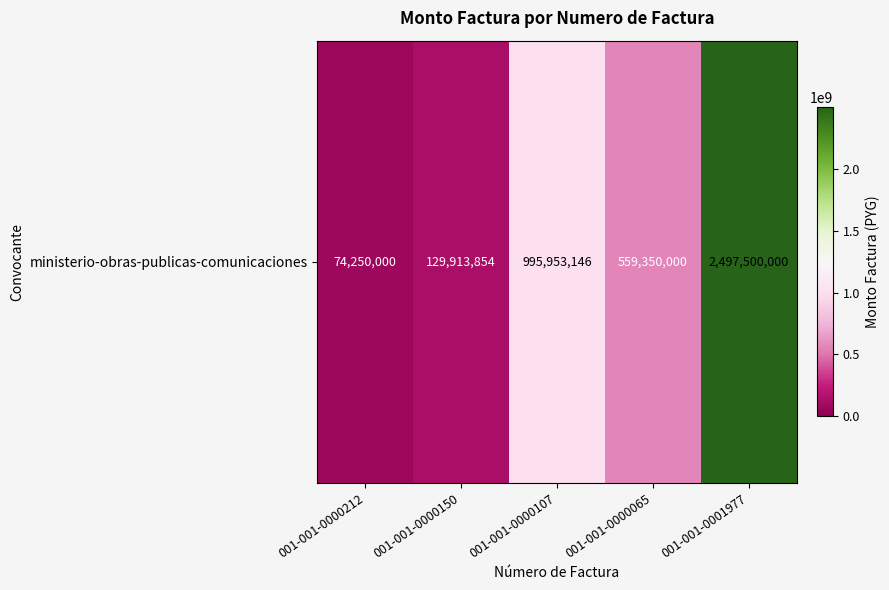

At which label does the data first exceed 559350000?

001-001-0000107